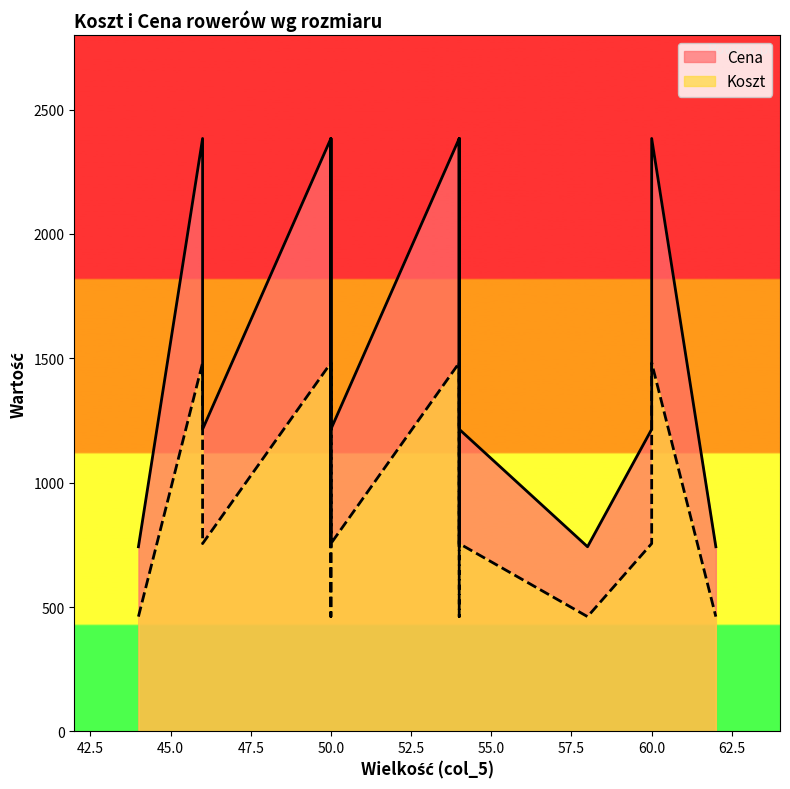

Is it true that Cena equals 3119.6 at 60?

False